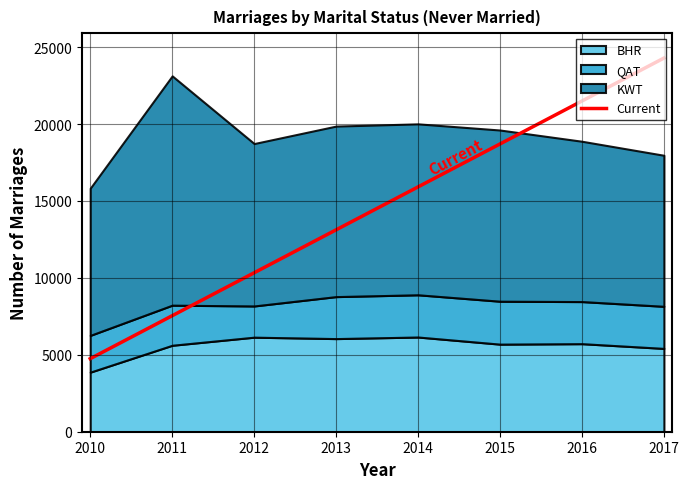

True or false: the data shows 15913.2 at 2014.

True